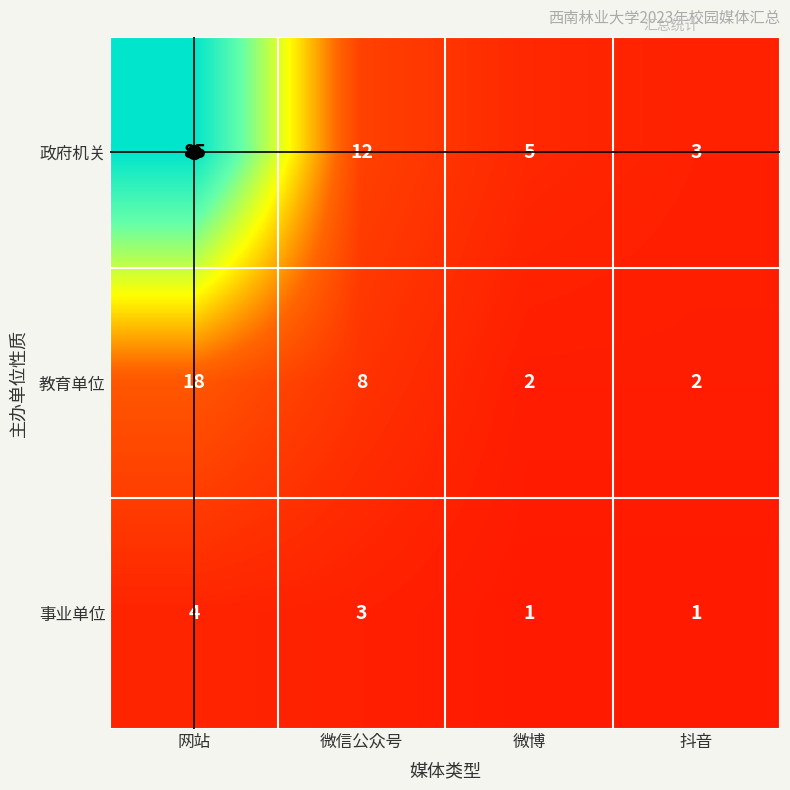

Count the 教育单位 values in the range 2 to 18.

4